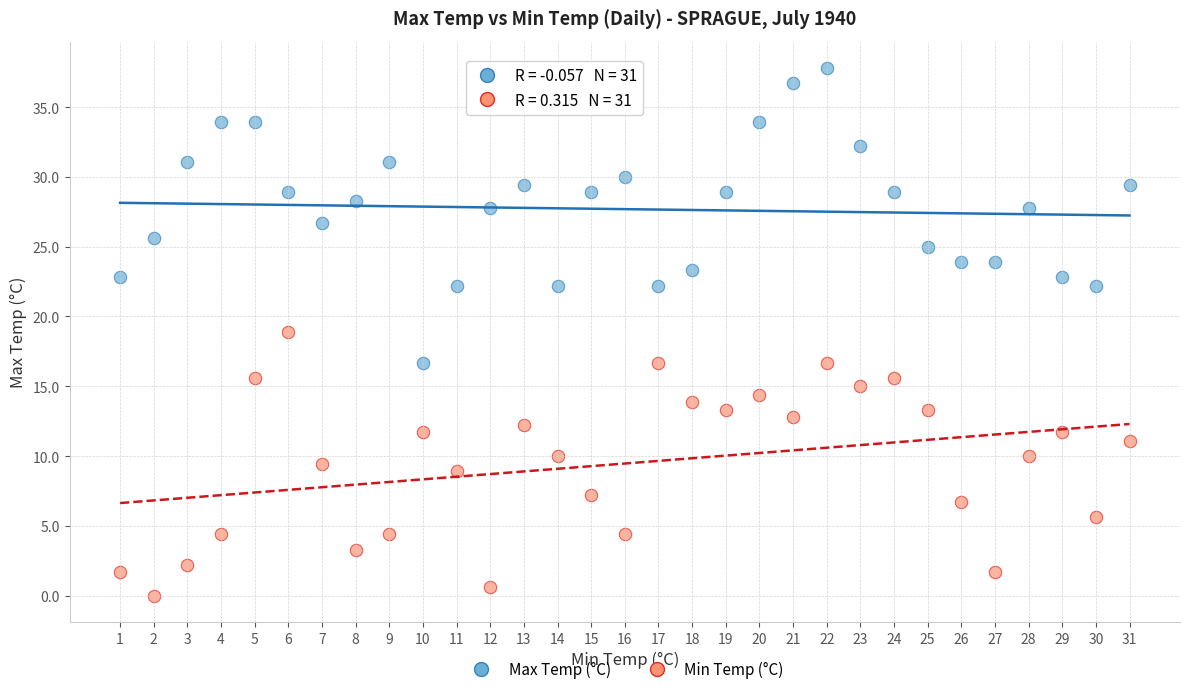

Across all data points, what is the range of Y values (max minus min)?

37.8